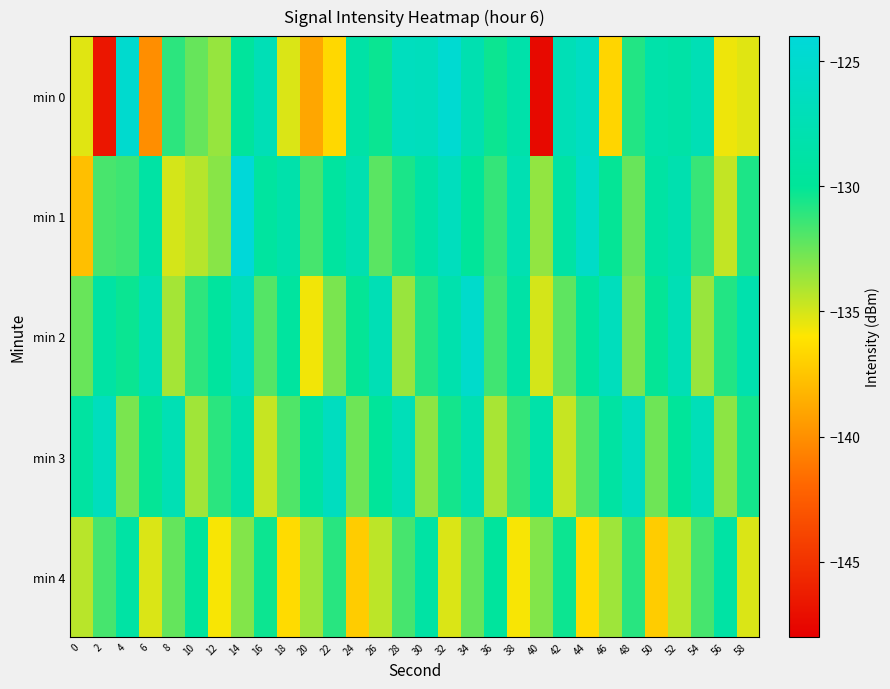

Between 40 and 52, which is larger?

52